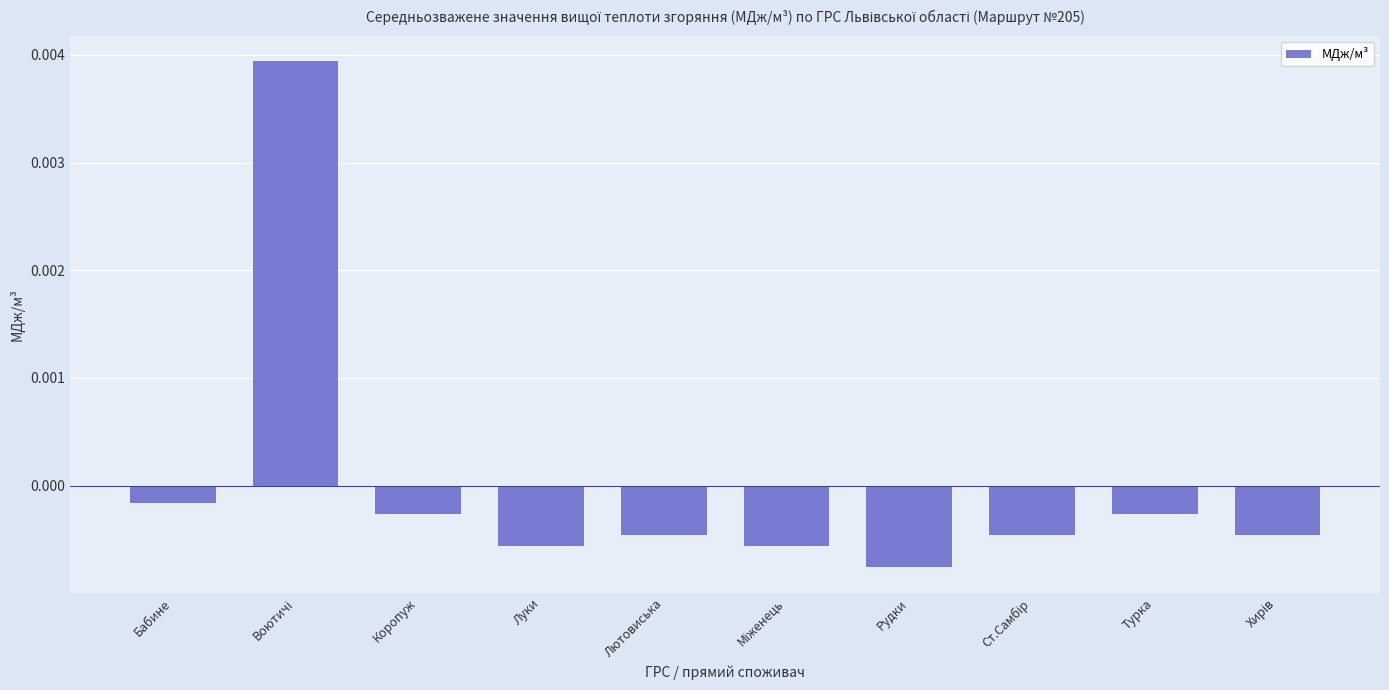

Which has a higher value, Луки or Турка?

Турка